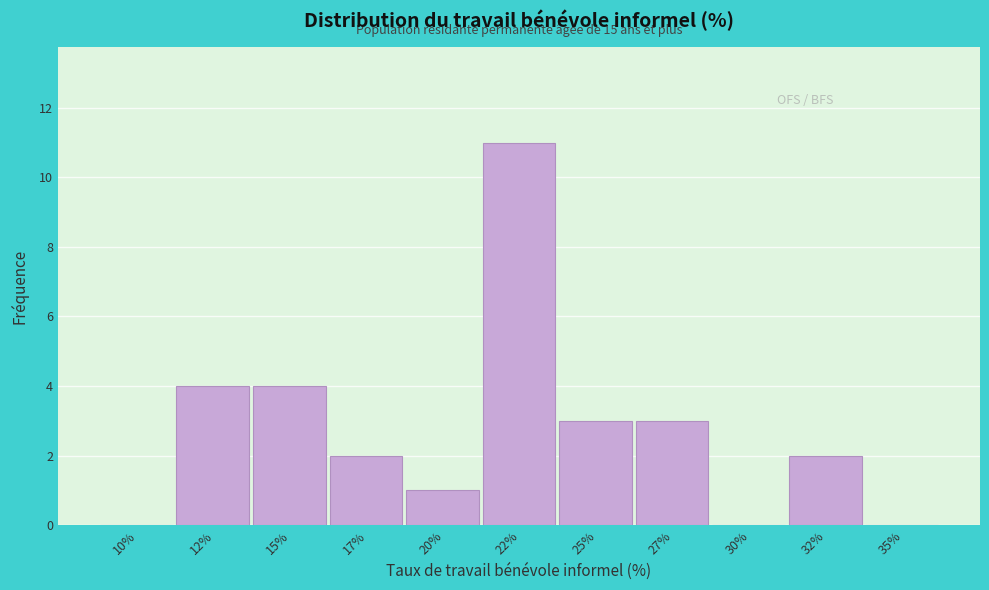

Reading right to left, list all the values displayed in this chart.

35%=0	32%=2	30%=0	27%=3	25%=3	22%=11	20%=1	17%=2	15%=4	12%=4	10%=0